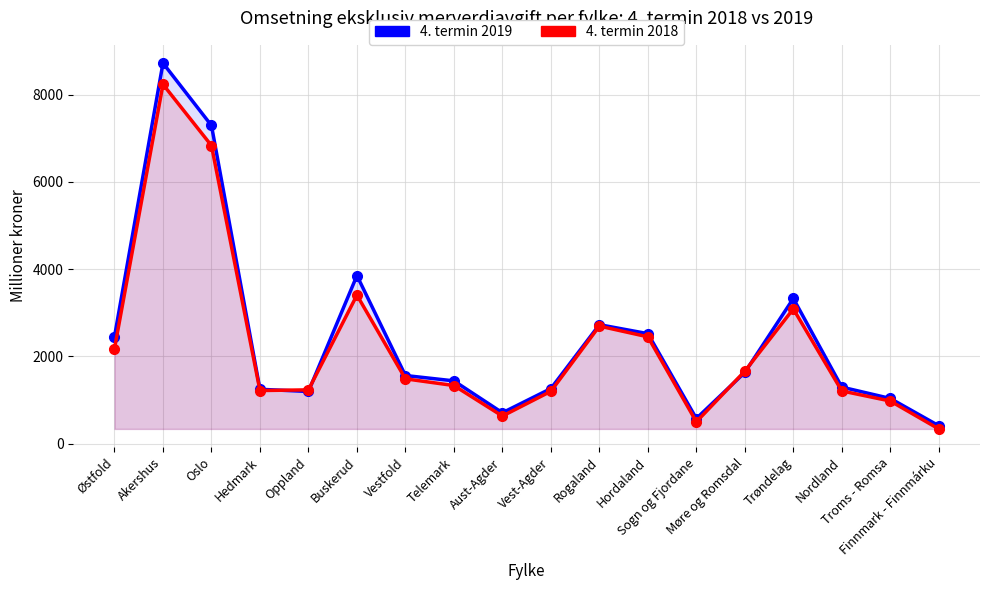

What is the sum of the 4. termin 2018 values at Hedmark and Møre og Romsdal?

2880